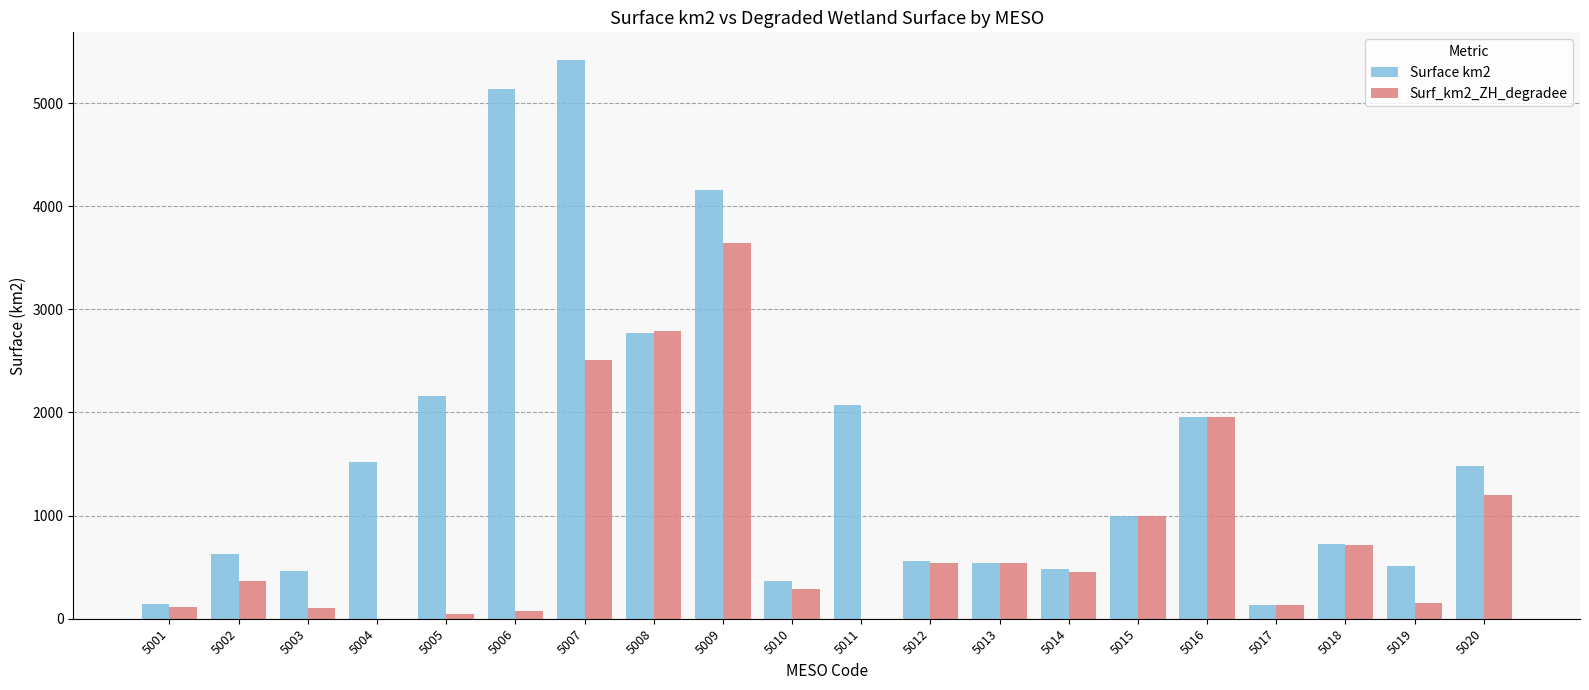

Which series has the largest total across all categories?

Surface km2